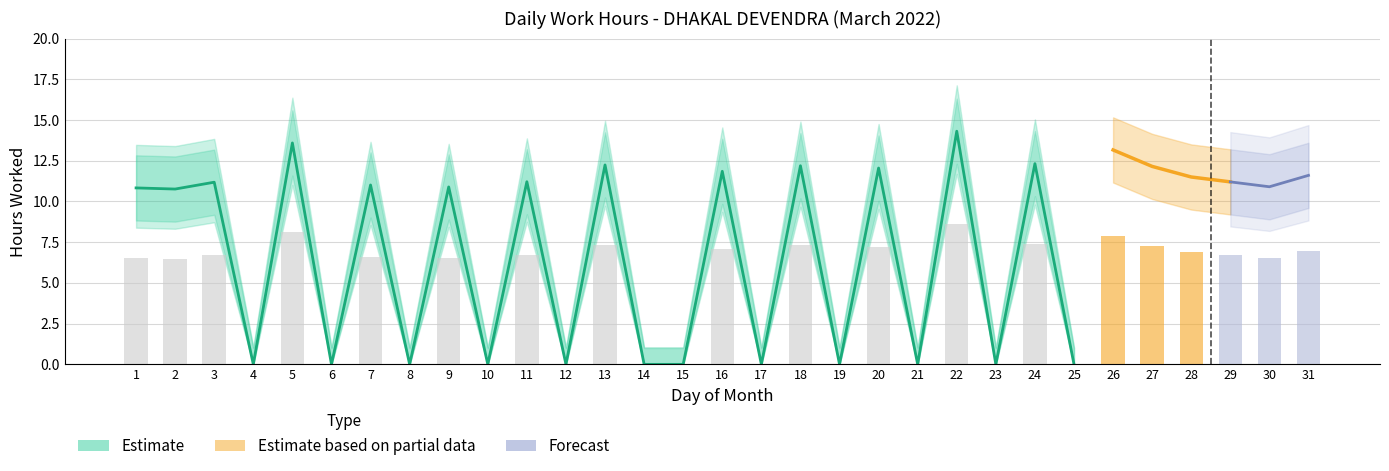

At which label is Hours Upper closest to 8?

2